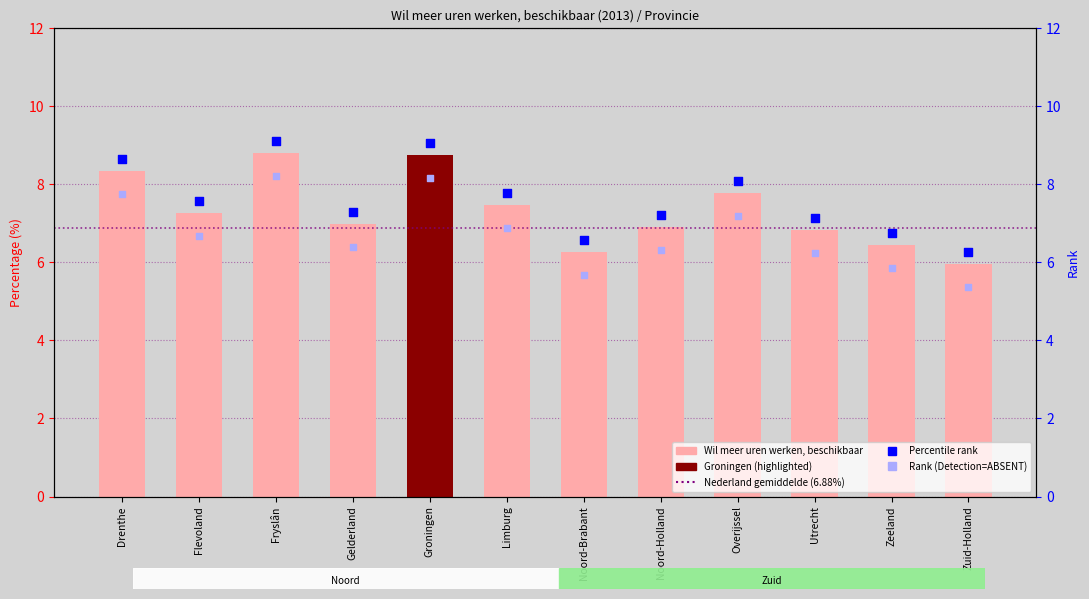

Which series contains the highest Y value?

Percentile rank